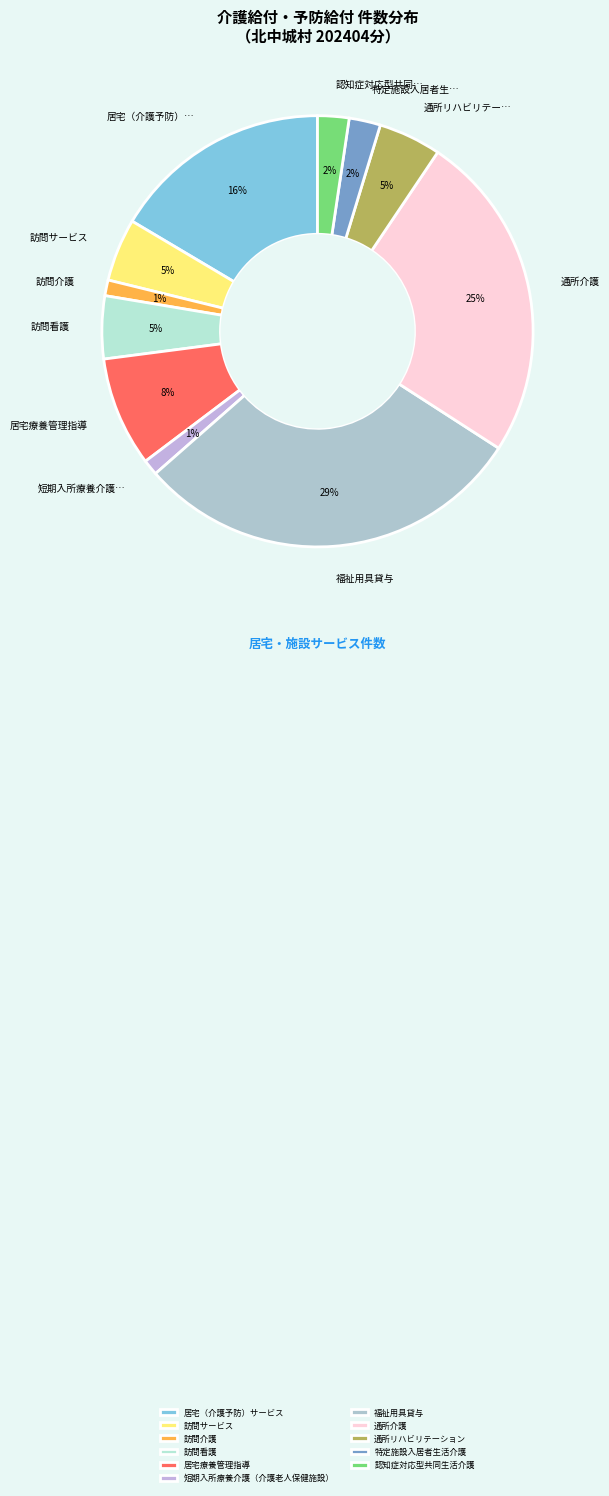

The 特定施設入居者生活介護 slice represents 1% of the pie. True or false?

False